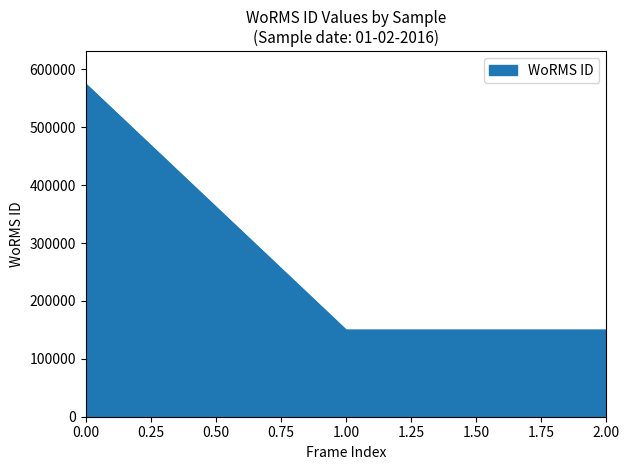

What is the difference between the maximum and minimum values?

424922